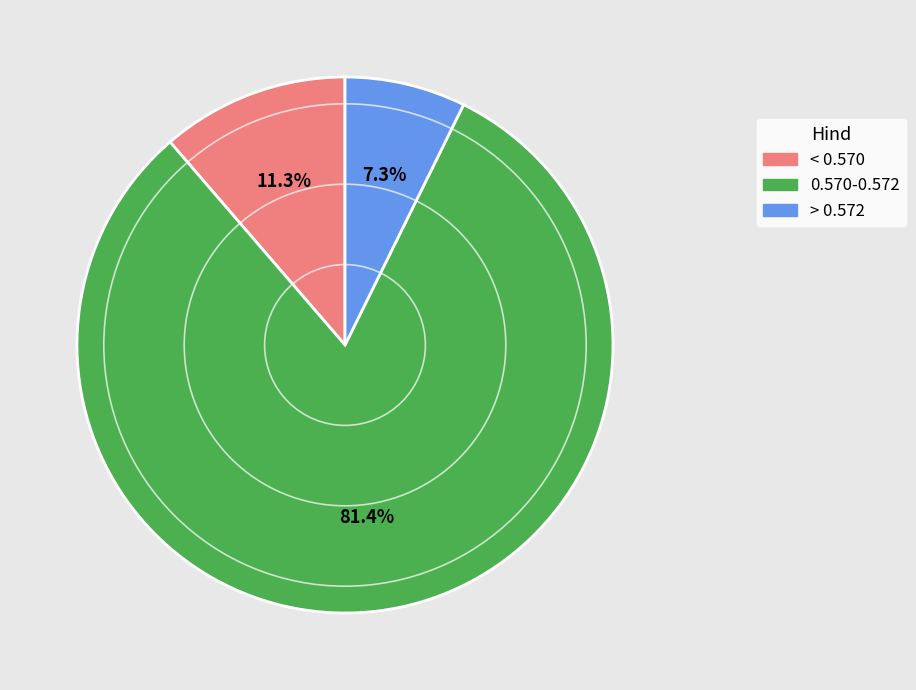

How many slices are in this pie chart?

3